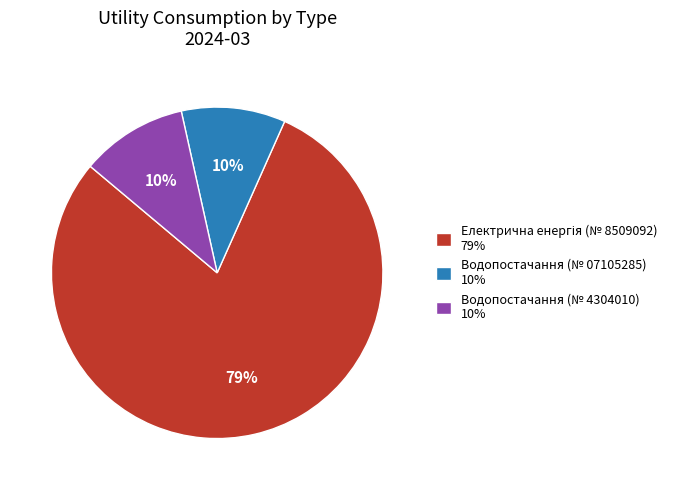

Is the sum of Водопостачання (№ 07105285) 10% and Водопостачання (№ 4304010) 10% greater than half?

No